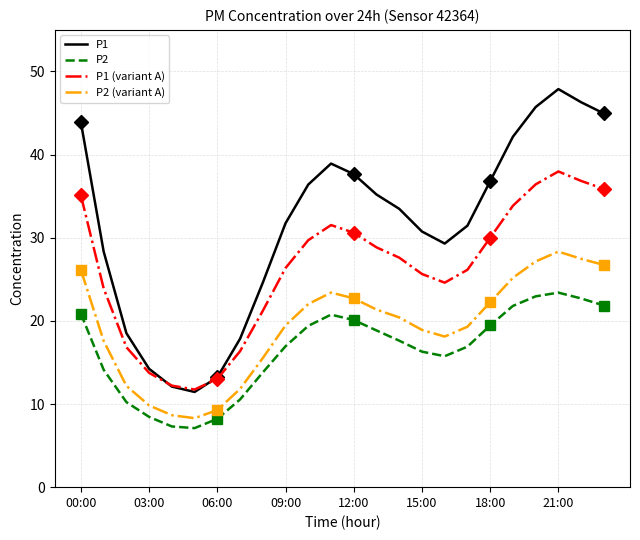

True or false: P1 (variant A) and P2 cross at least once.

False